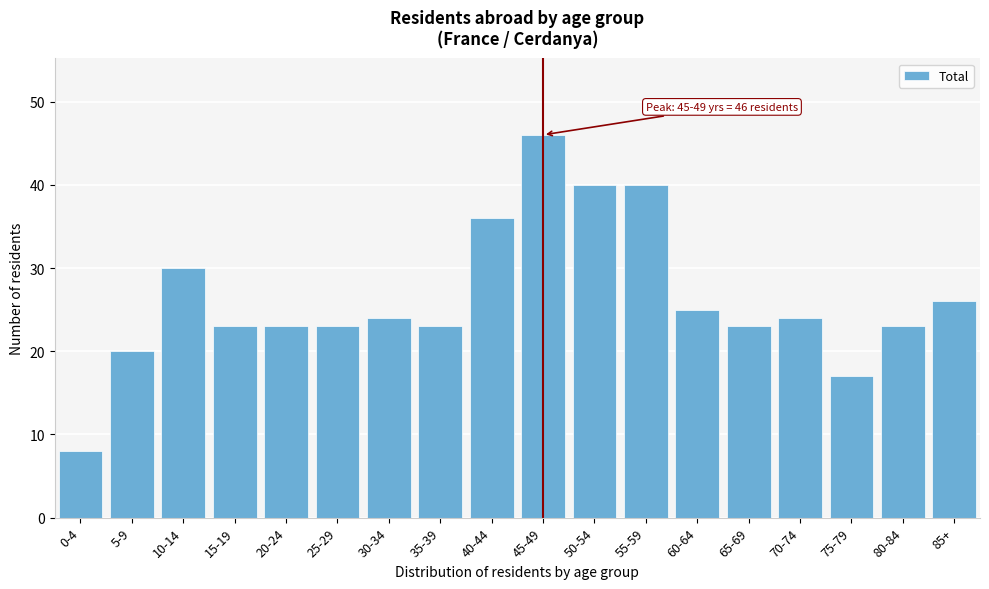

Reading left to right, transcribe all the data shown in this chart.

0-4=8	5-9=20	10-14=30	15-19=23	20-24=23	25-29=23	30-34=24	35-39=23	40-44=36	45-49=46	50-54=40	55-59=40	60-64=25	65-69=23	70-74=24	75-79=17	80-84=23	85+=26